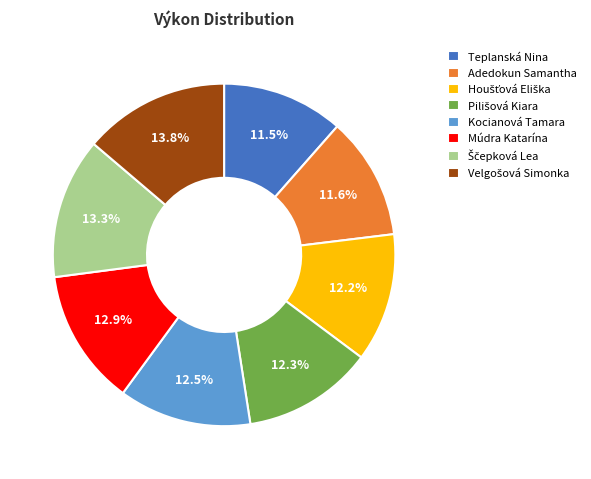

What is the ratio of the value at Kocianová Tamara to the value at Teplanská Nina?

1.1